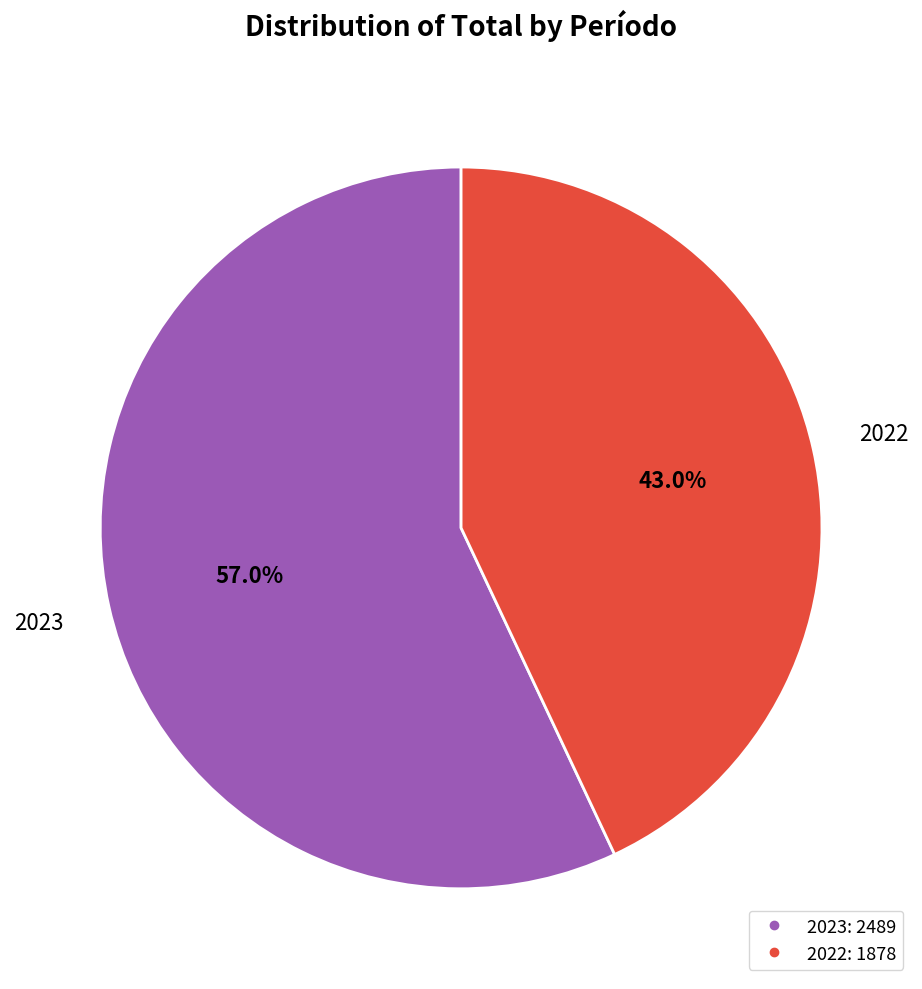

Does any single category account for the majority?

Yes